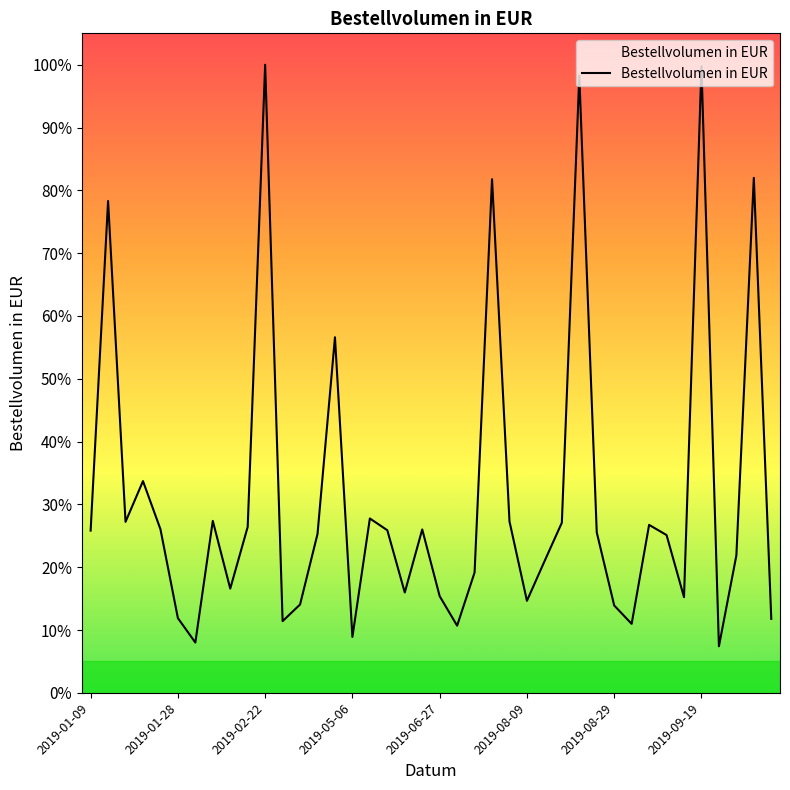

What is the smallest value displayed?

7.4